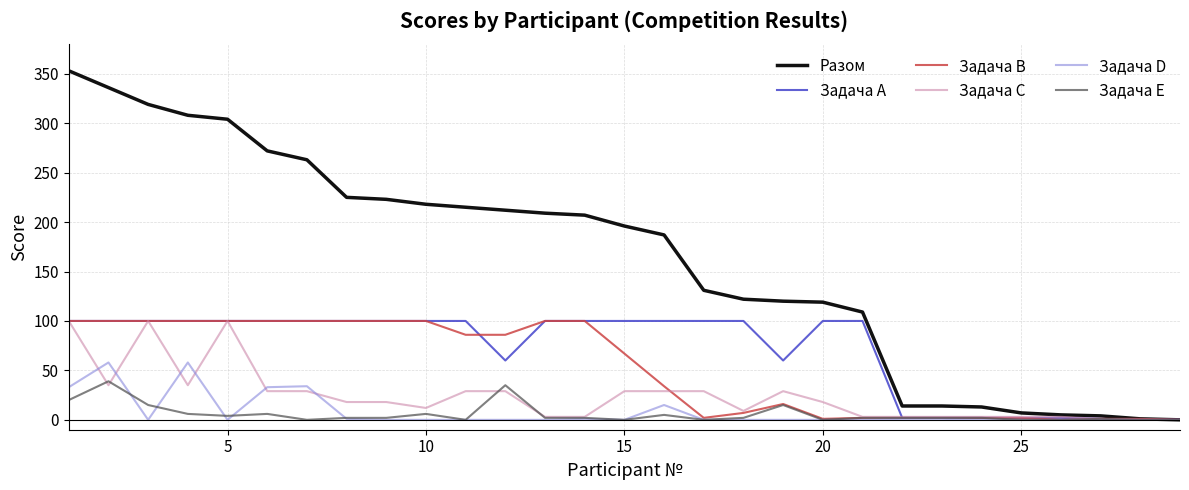

What is the greatest value displayed?

353